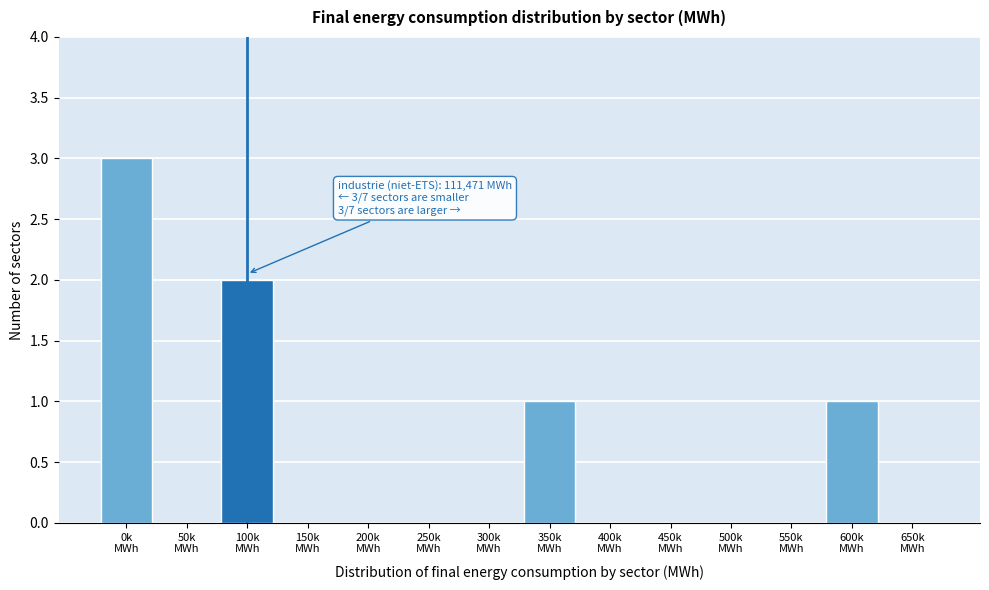

What is the maximum value shown in the chart?

3